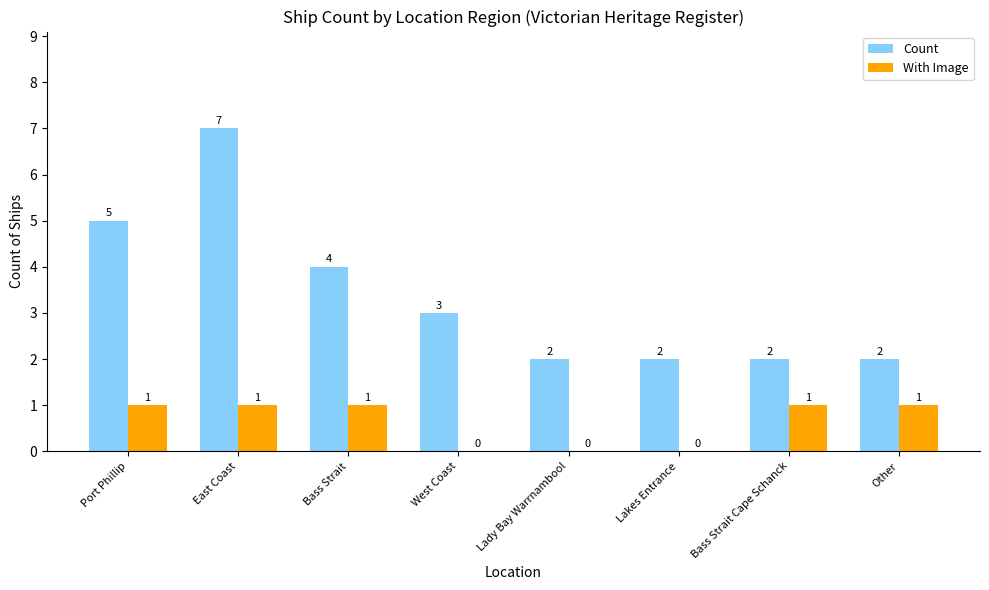

What are all the series names shown in the legend?

Count, With Image